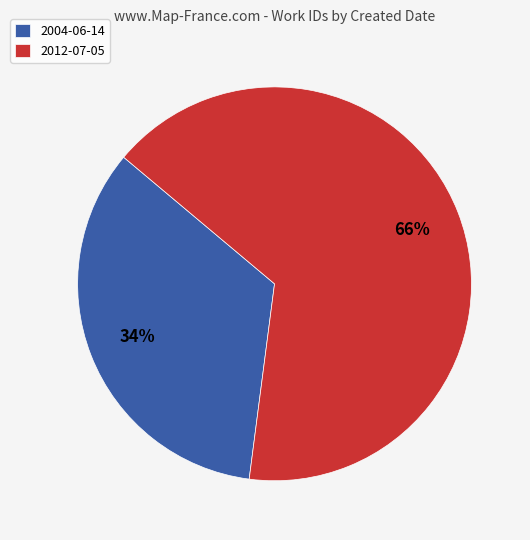

To the nearest percent, what is the combined percentage of 2004-06-14 and 2012-07-05?

100%